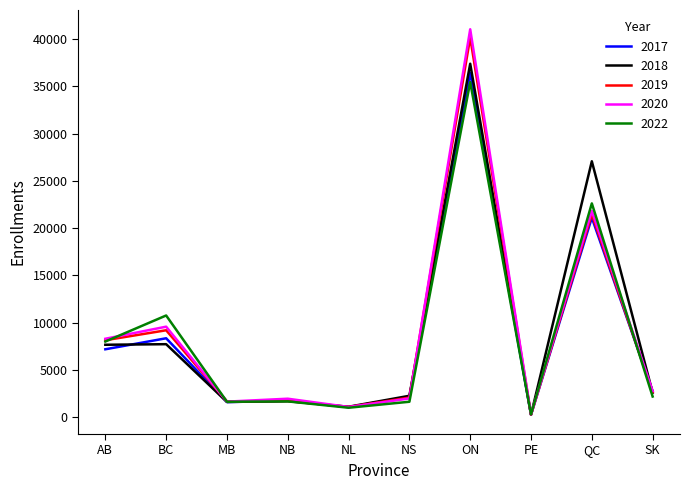

Is it true that 2018 equals 1205.4 at SK?

False